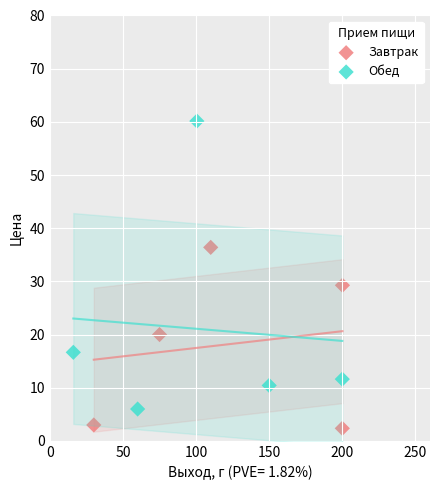

What are all the series names shown in the legend?

Завтрак, Обед